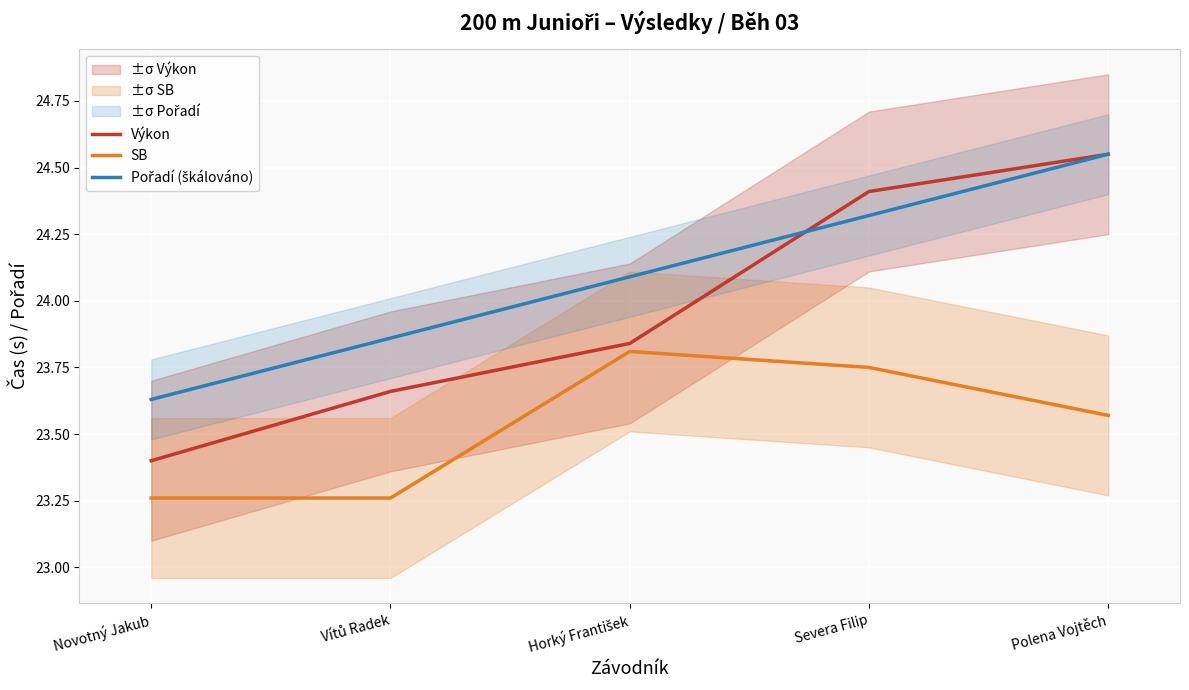

What is the label of the 1st point from the left?

Novotný Jakub